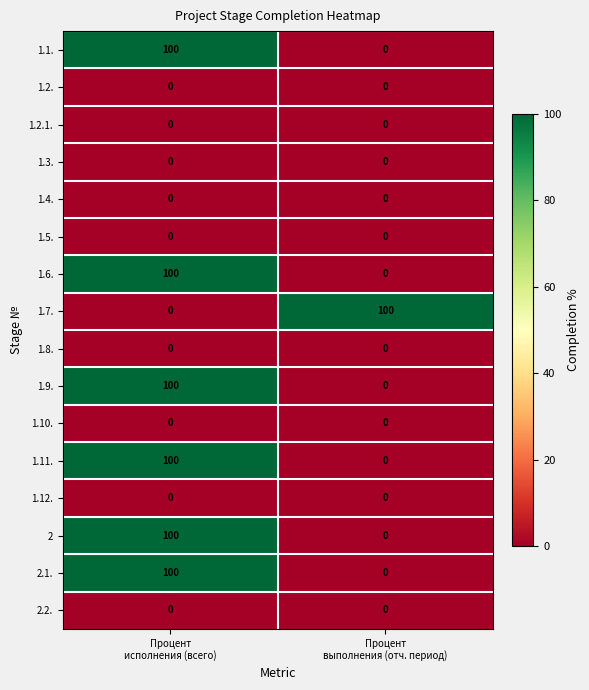

What is the total value across all series at Процент
выполнения (отч. период)?

100